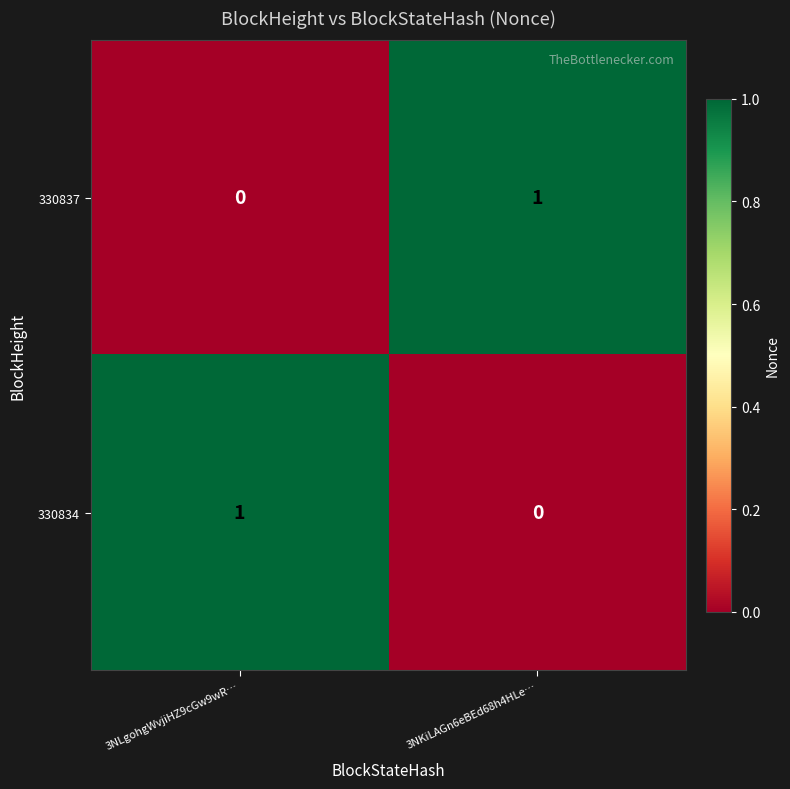

At which label is 330837 closest to 0?

3NLgohgWvjiHZ9cGw9wR…